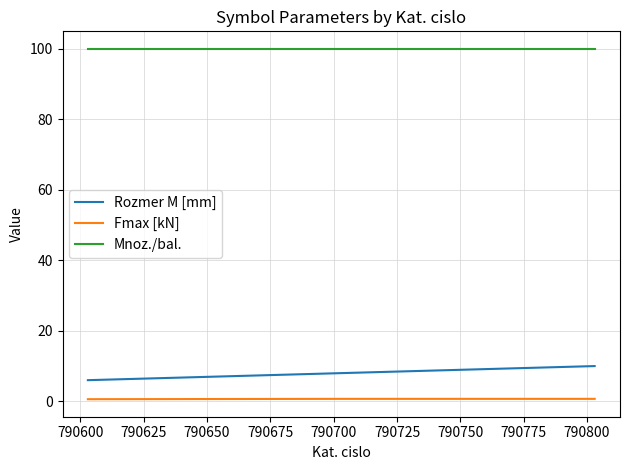

Which series has the largest total across all categories?

Mnoz./bal.